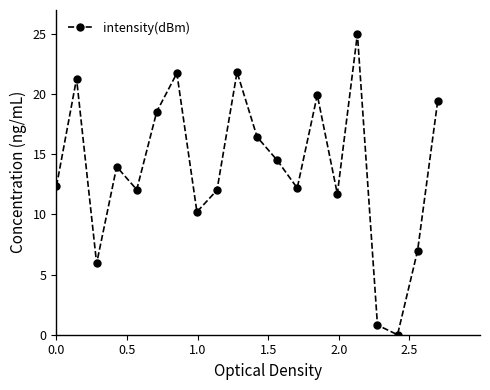

What is the difference between the second highest and minimum values?

21.8